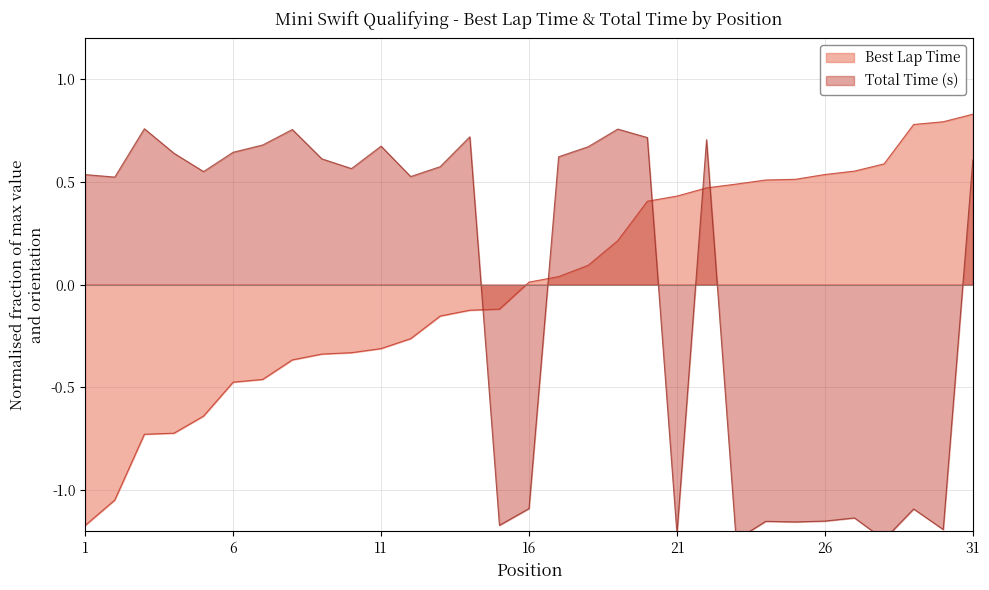

How many lines are shown in the chart?

2